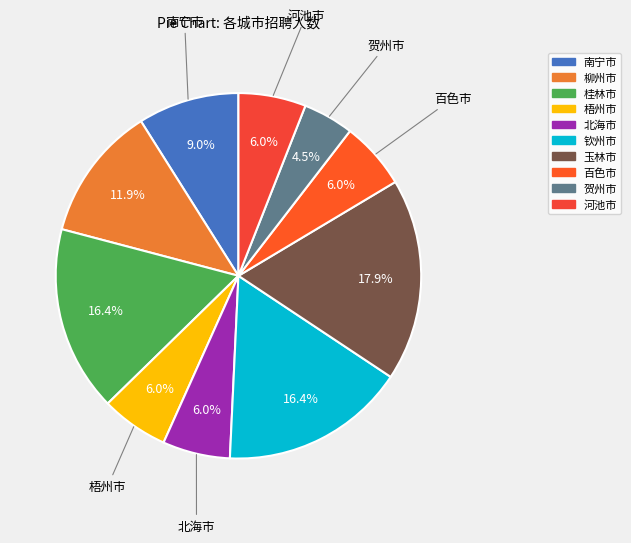

Which category has the biggest portion of the pie?

玉林市